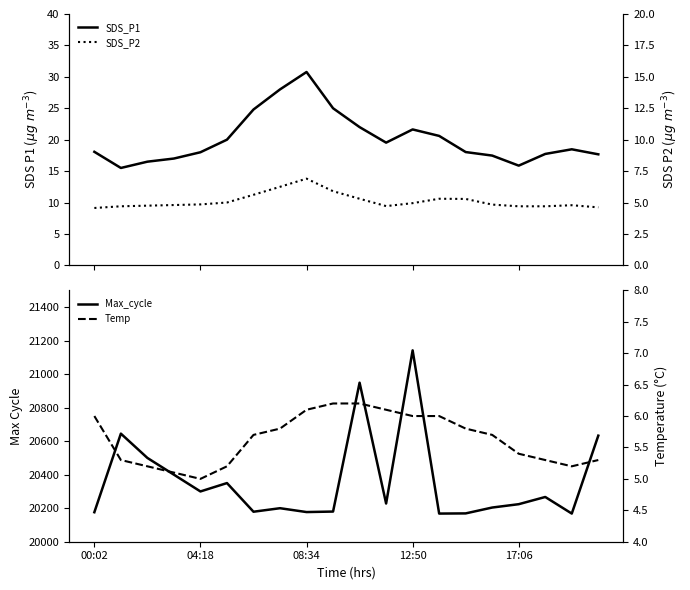

Reading left to right, transcribe all the data shown in this chart.

SDS_P1: 18.1	15.5	16.5	17.0	18.0	20.0	24.8	28.0	30.8	25.0	22.0	19.5	21.6	20.6	18.0	17.5	15.9	17.7	18.5	17.7
SDS_P2: 9.1	9.4	9.5	9.6	9.7	10.0	11.2	12.5	13.8	11.8	10.6	9.4	9.9	10.6	10.6	9.7	9.4	9.4	9.6	9.2
Max_cycle: 20176.0	20645.0	20500.0	20400.0	20300.0	20350.0	20179.0	20200.0	20177.0	20180.0	20949.0	20228.0	21142.0	20168.0	20169.0	20204.0	20224.0	20267.0	20168.0	20633.0
SDS_P2 right: 9.1	9.4	9.5	9.6	9.7	10.0	11.2	12.5	13.8	11.8	10.6	9.4	9.9	10.6	10.6	9.7	9.4	9.4	9.6	9.2
Temp: 6.0	5.3	5.2	5.1	5.0	5.2	5.7	5.8	6.1	6.2	6.2	6.1	6.0	6.0	5.8	5.7	5.4	5.3	5.2	5.3